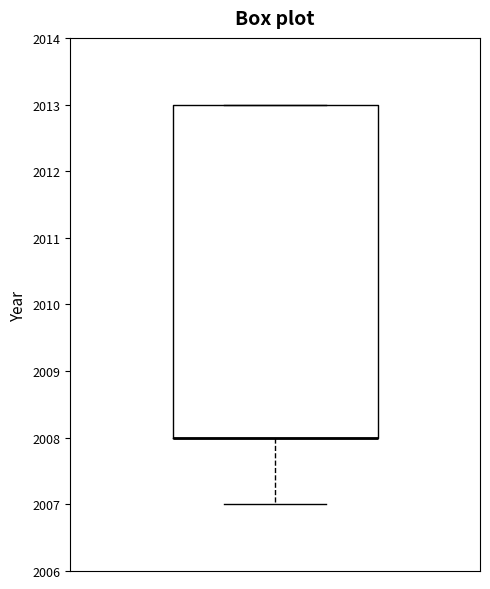

Transcribe this box plot: give where the median line is, the range the box spans, and where the two whiskers end, as read against the y-axis. The values are not printed on the chart, so give them approximately, as read against the axis.

median 2008 (drawn on the box's lower edge), box 2008 to 2013, whiskers 2007 to 2013